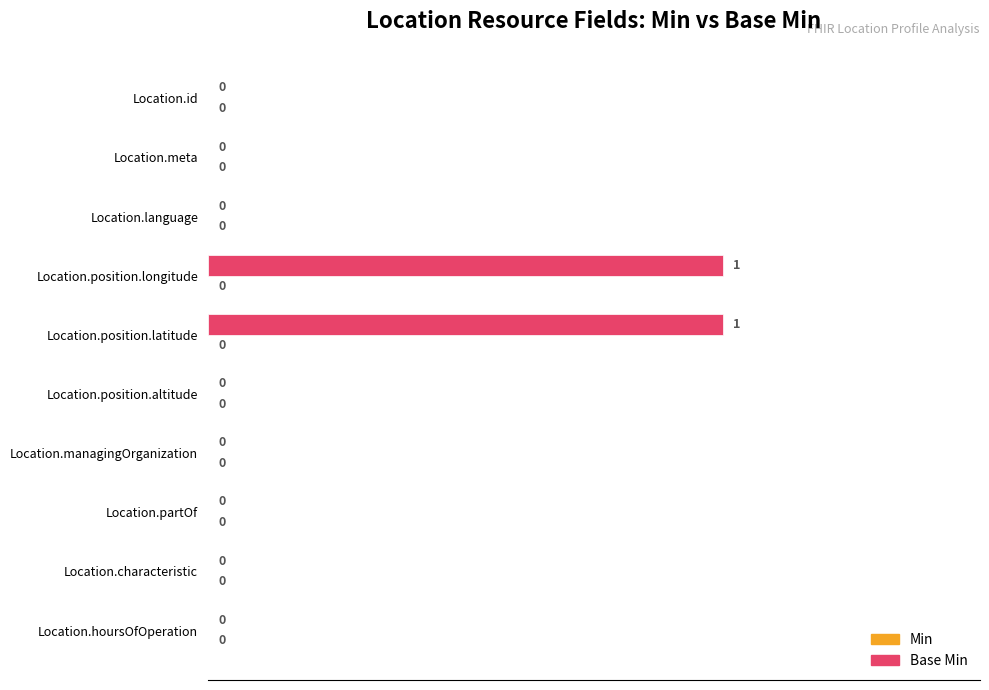

The value at Location.managingOrganization is -1. True or false?

False